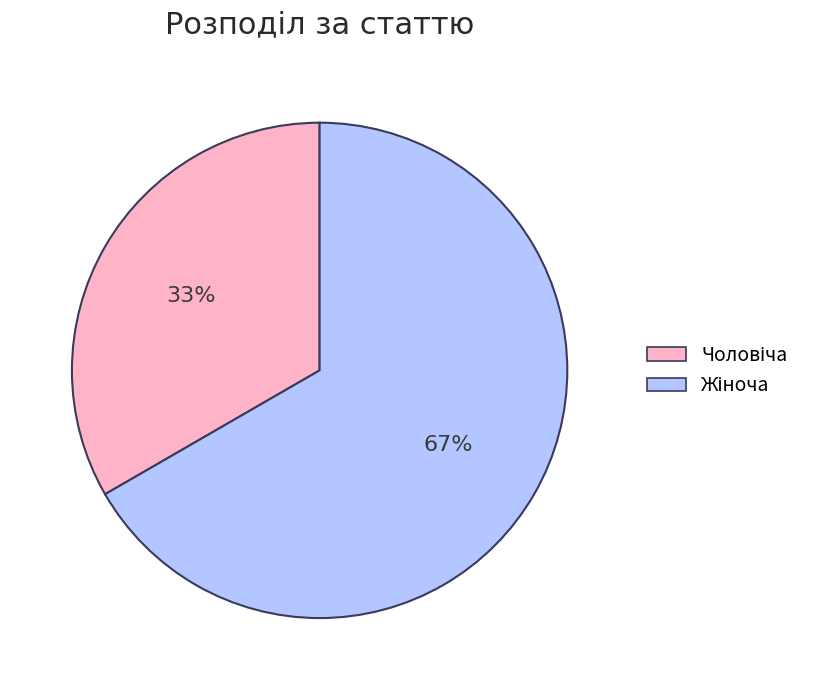

Is there any slice that represents more than half of the pie?

Yes